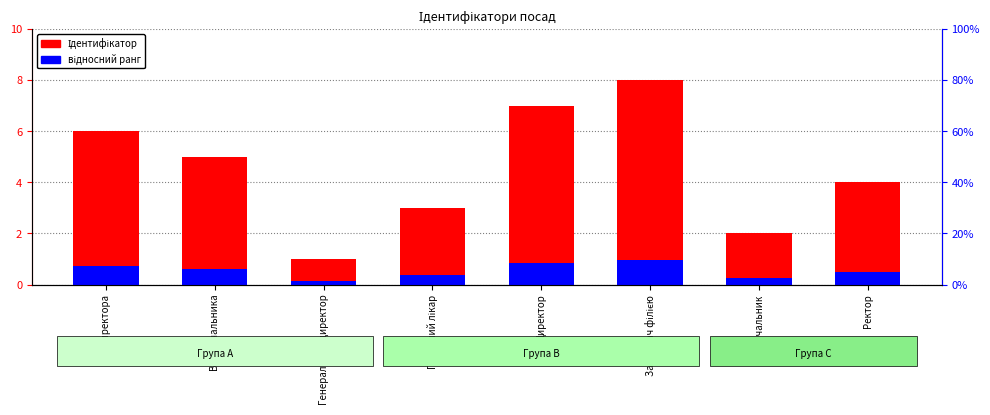

What is the value of the відносний ранг bar at the 1st from the left?

0.7